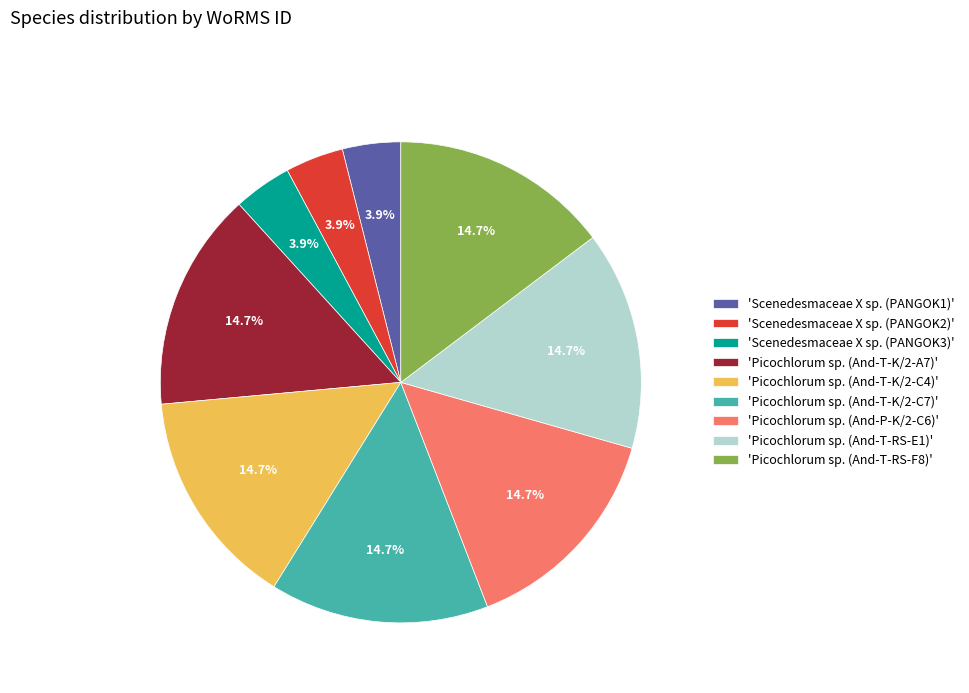

Is there any slice that represents more than half of the pie?

No